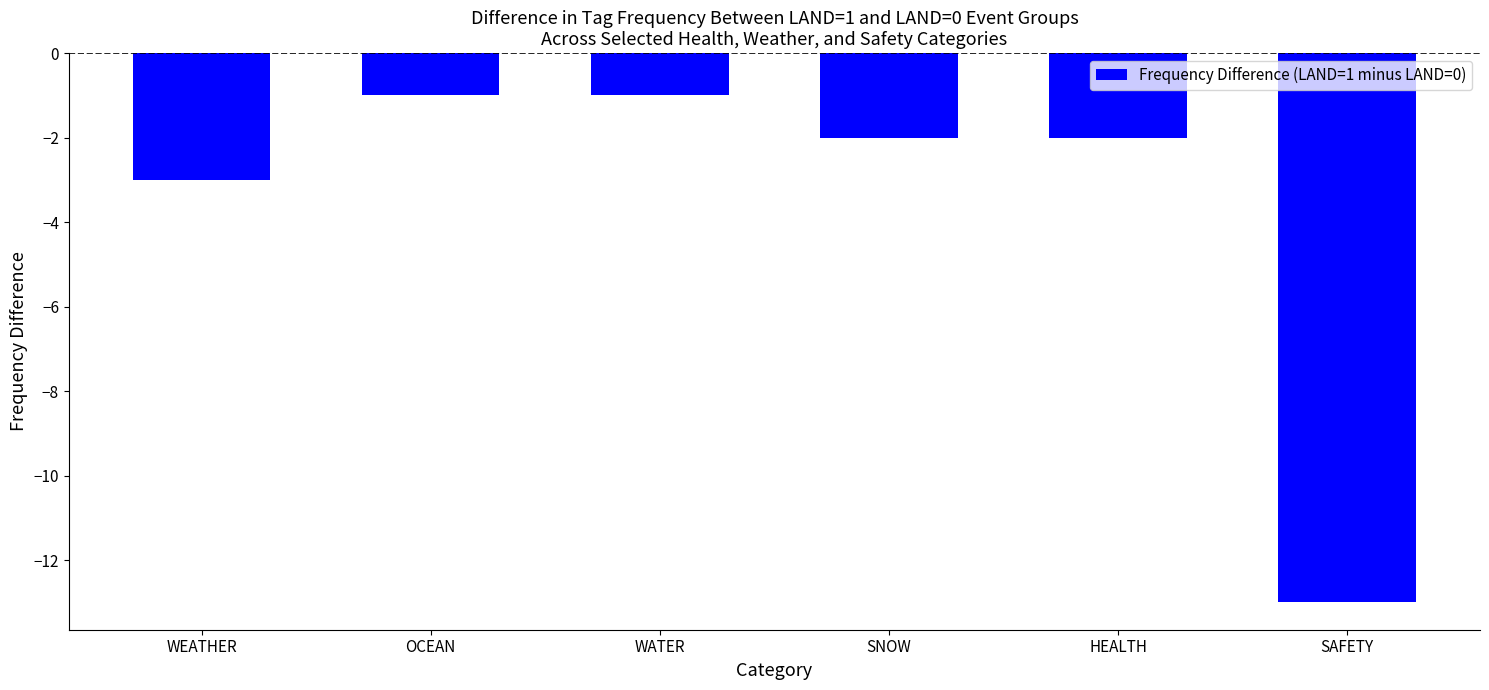

What position from the left is SAFETY?

6